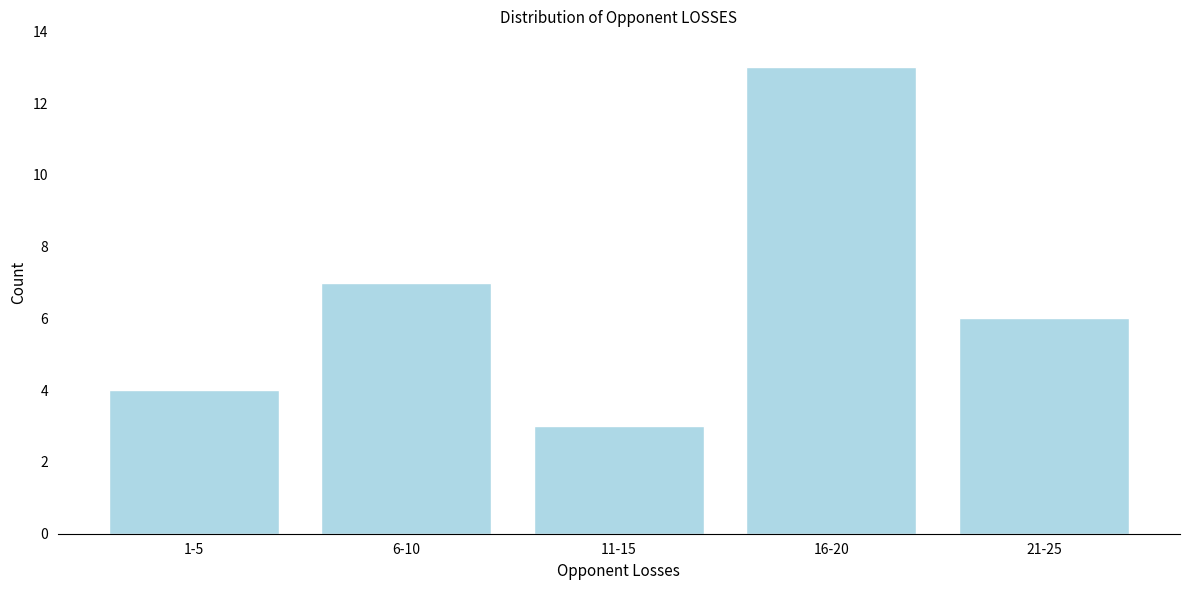

Reading left to right, transcribe all the data shown in this chart.

4	7	3	13	6